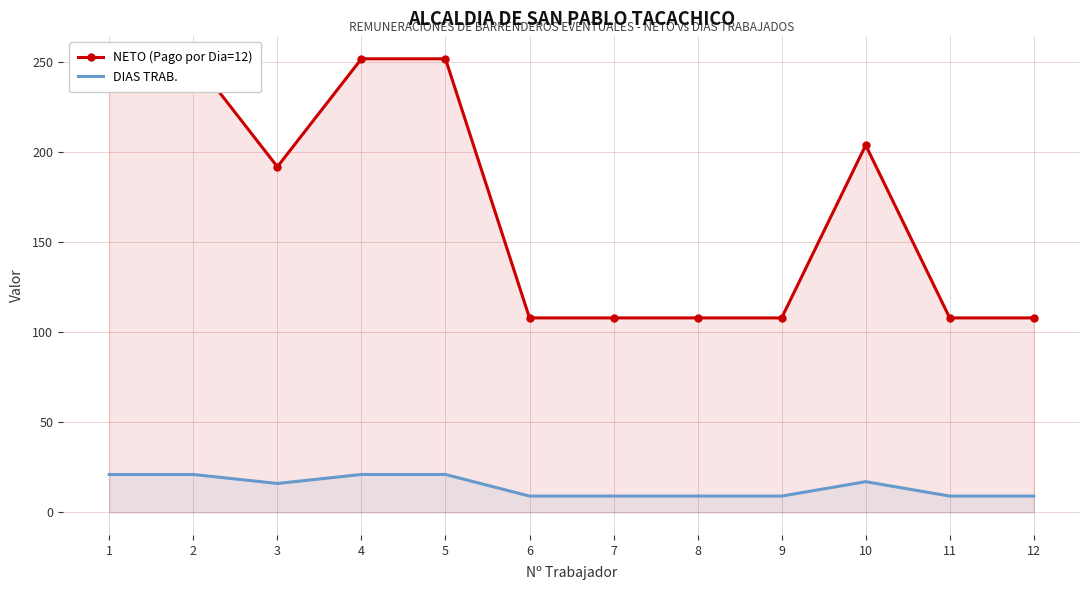

What is the sum of all NETO (Pago por Dia=12) values?

2052